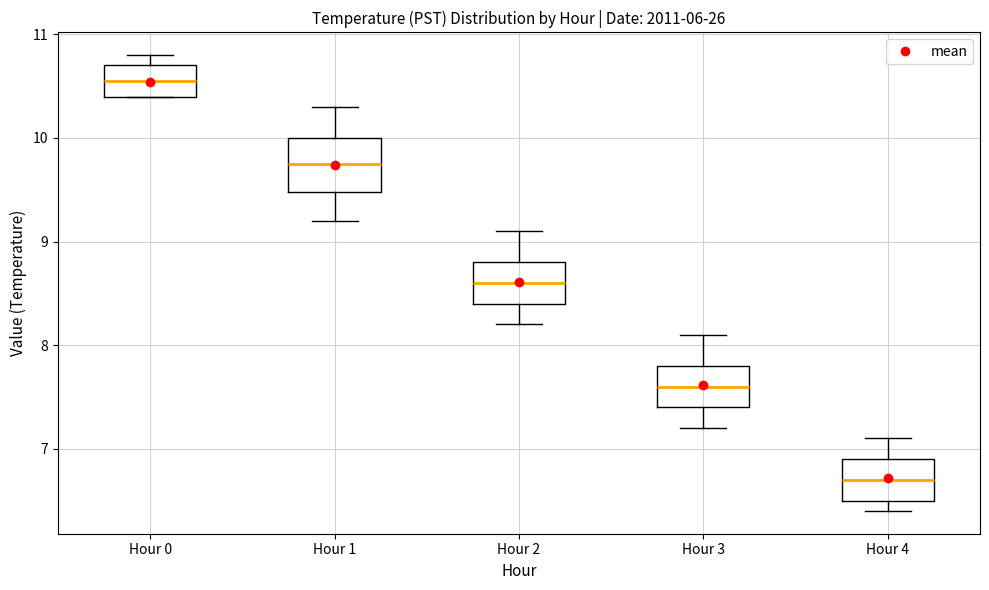

Reading left to right, read every box against the y-axis: the position of its median line, the range the box covers, and the ends of its whiskers. The values are not printed on the chart, so give them approximately, as read against the axis.

Hour 0: median 10.6, box 10.4 to 10.7, whiskers 10.4 to 10.8
Hour 1: median 9.8, box 9.5 to 10.0, whiskers 9.2 to 10.3
Hour 2: median 8.6, box 8.4 to 8.8, whiskers 8.2 to 9.1
Hour 3: median 7.6, box 7.4 to 7.8, whiskers 7.2 to 8.1
Hour 4: median 6.7, box 6.5 to 6.9, whiskers 6.4 to 7.1